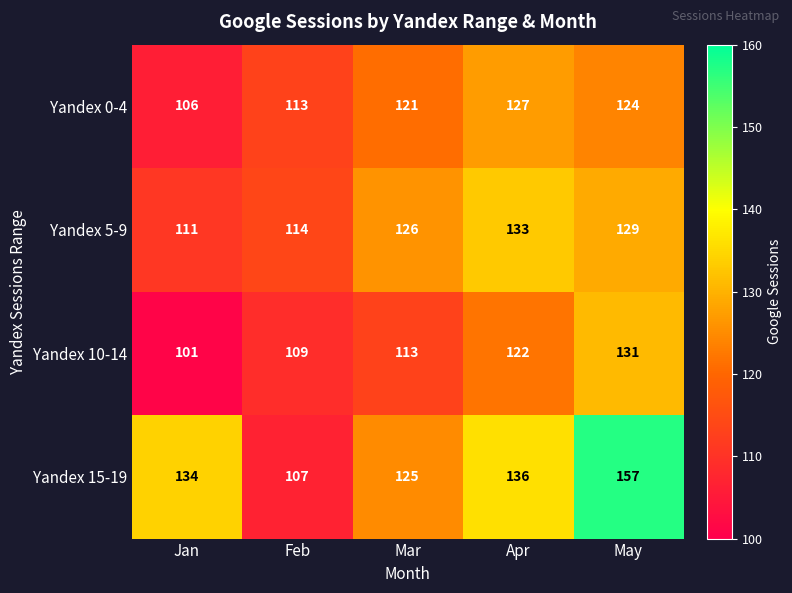

Count the number of data series in this chart.

4